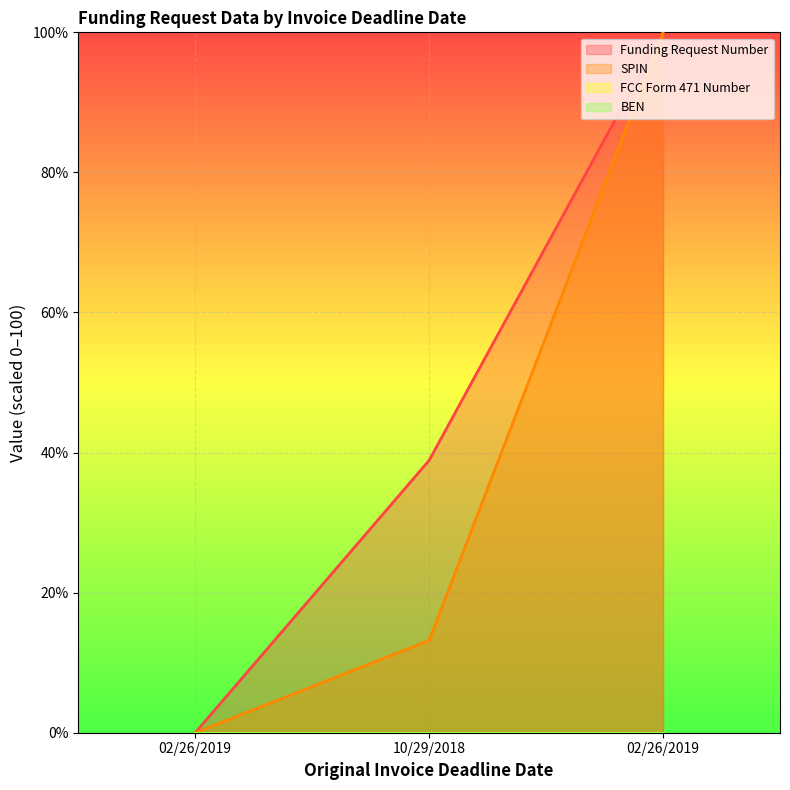

The Funding Request Number series shows 25.6 at 10/29/2018. True or false?

False